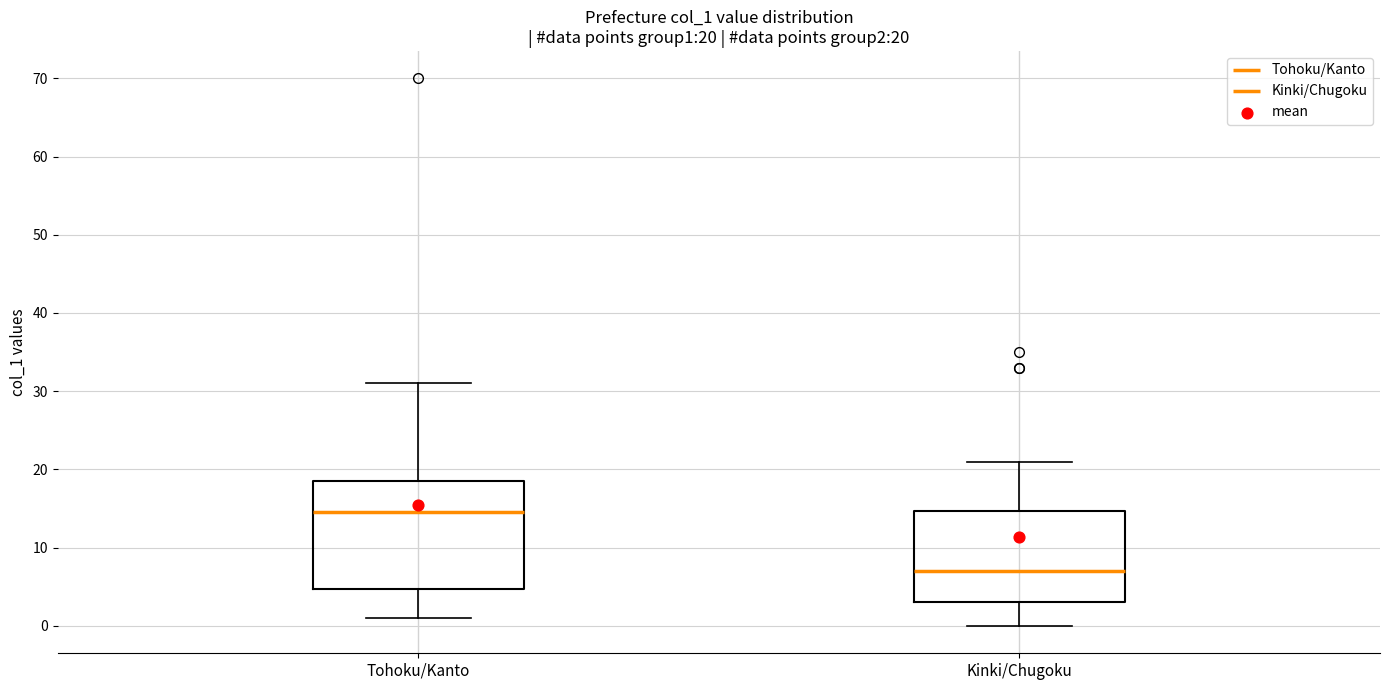

Which box is the tallest, from its lower edge to its upper edge?

Tohoku/Kanto